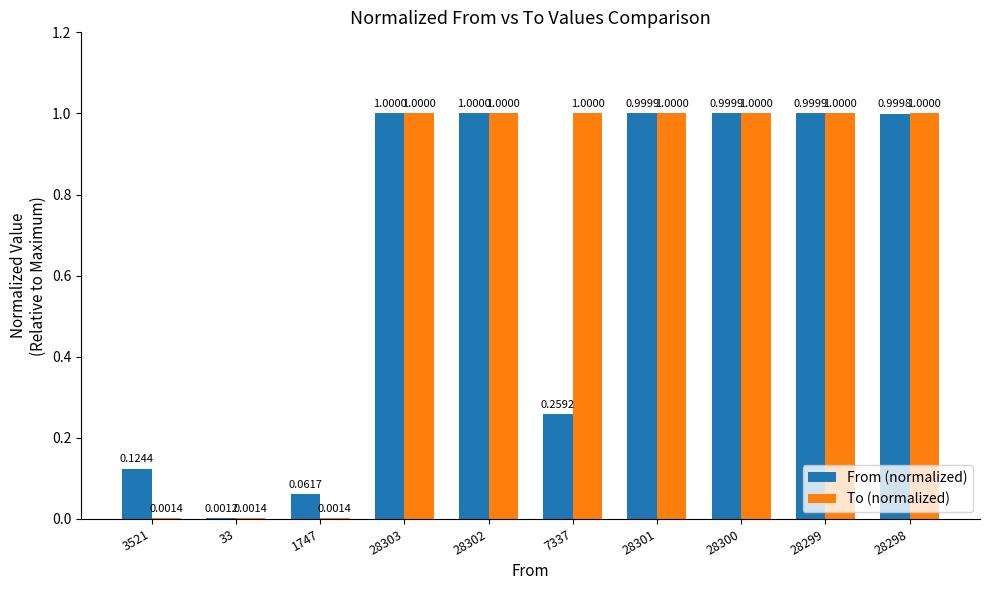

Is the value of To (normalized) at 3521 greater than the value of From (normalized) at 28302?

No